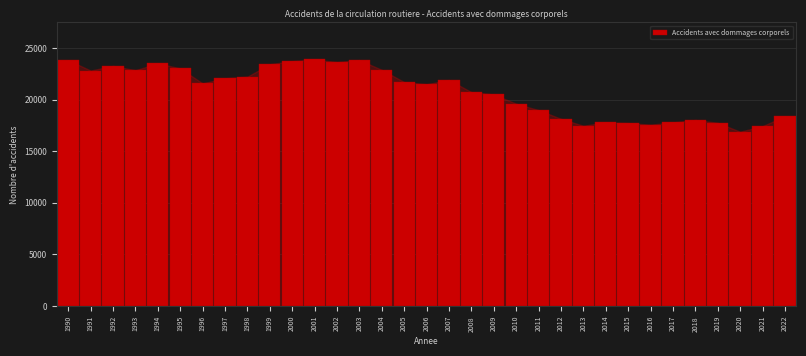

What is the ratio of the value at 2020 to the value at 2011?

0.9